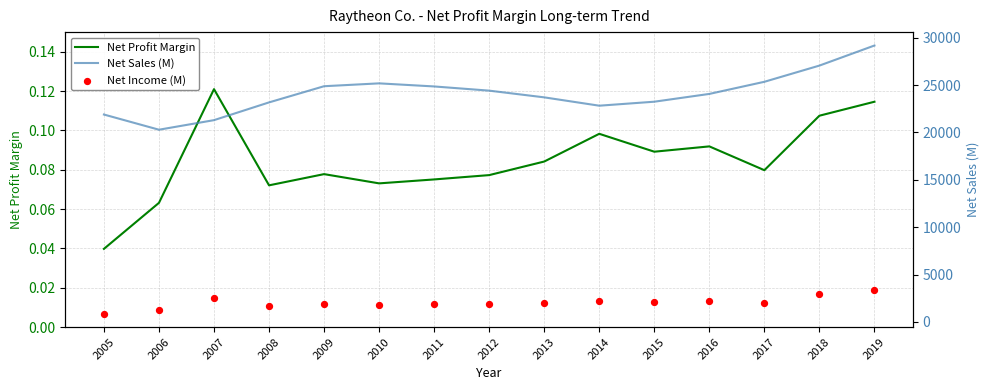

Which series has the largest total across all categories?

Net Sales (M)